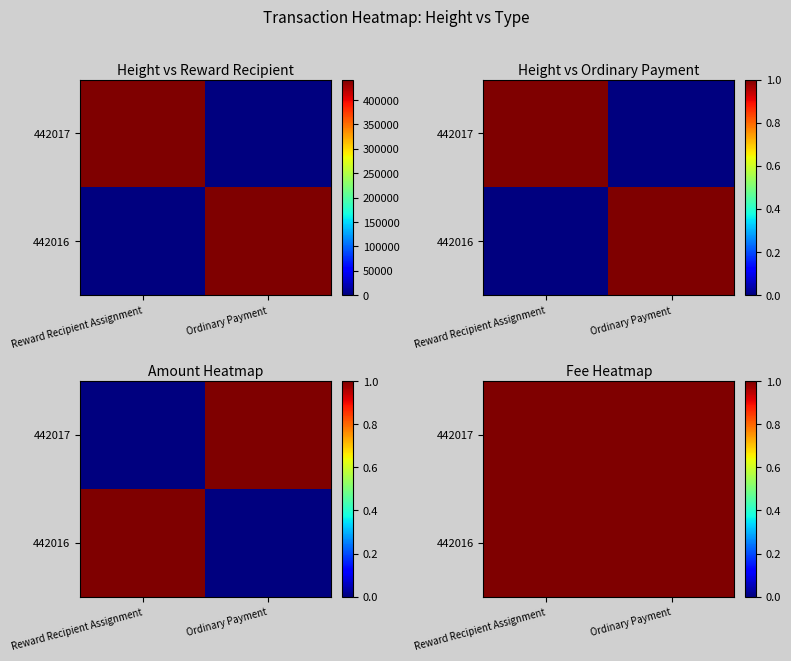

The value of Reward Recipient Assignment at 442017 is 690726. True or false?

False